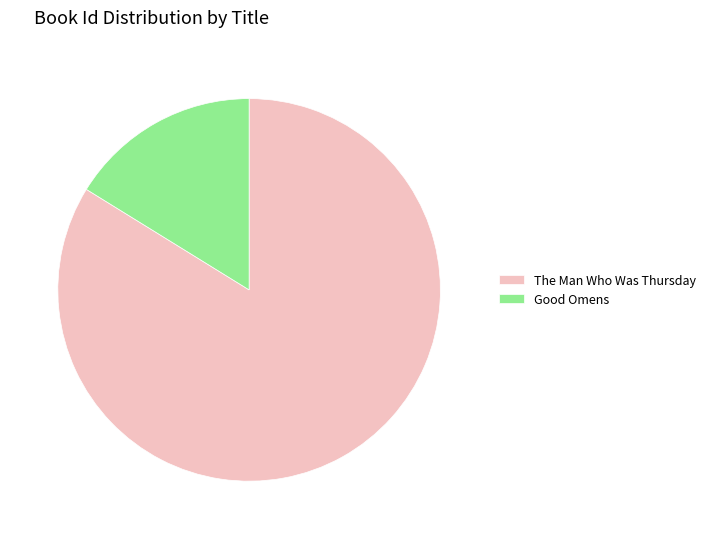

Do The Man Who Was Thursday and Good Omens together represent more than half of the pie?

Yes